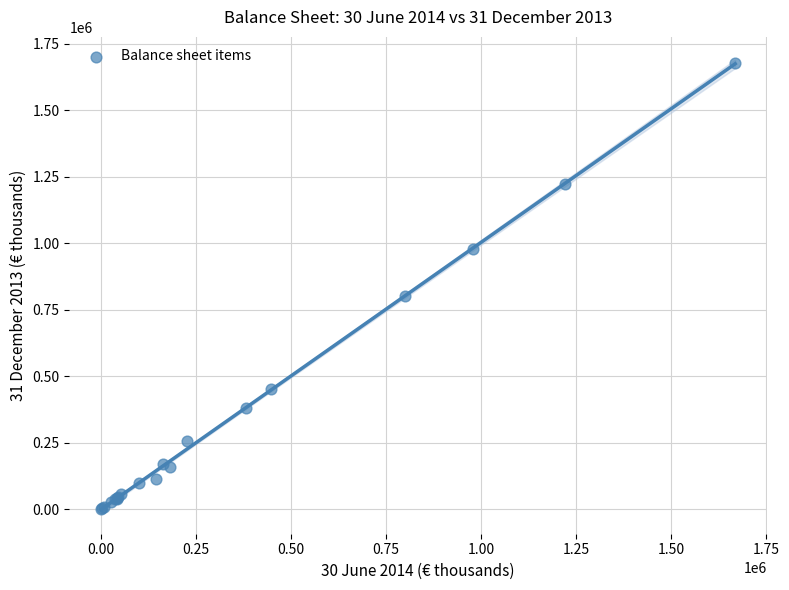

What Y value in the scatter plot is closest to 838945?

803635